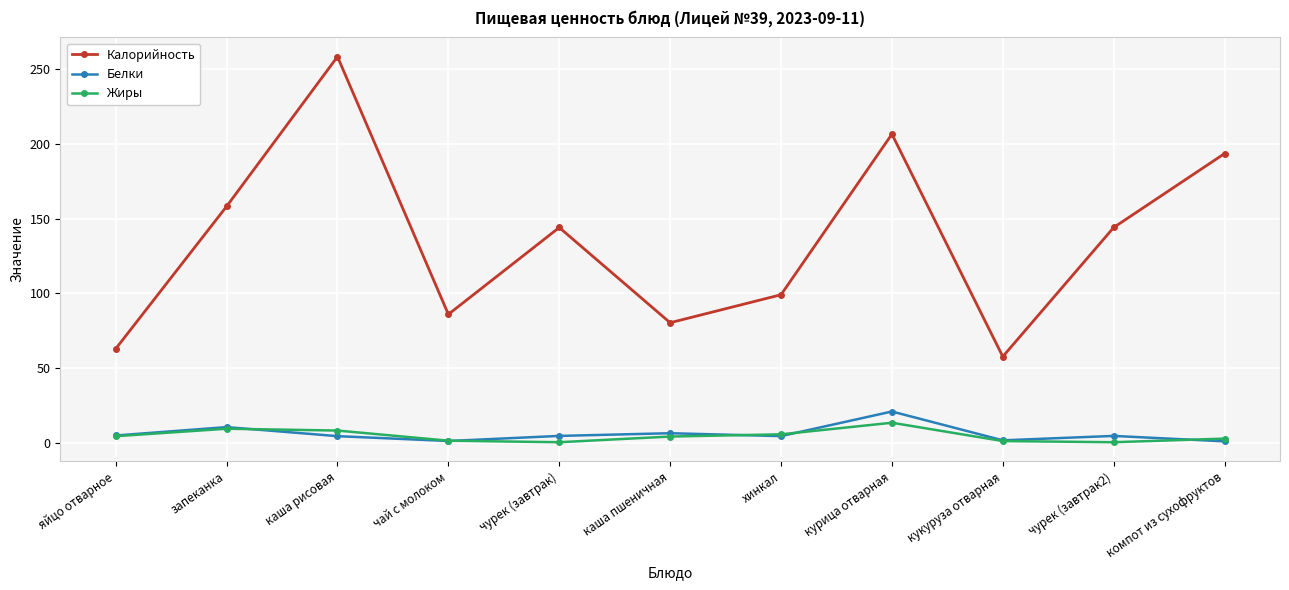

Is it true that Калорийность equals 258.1 at каша рисовая?

True